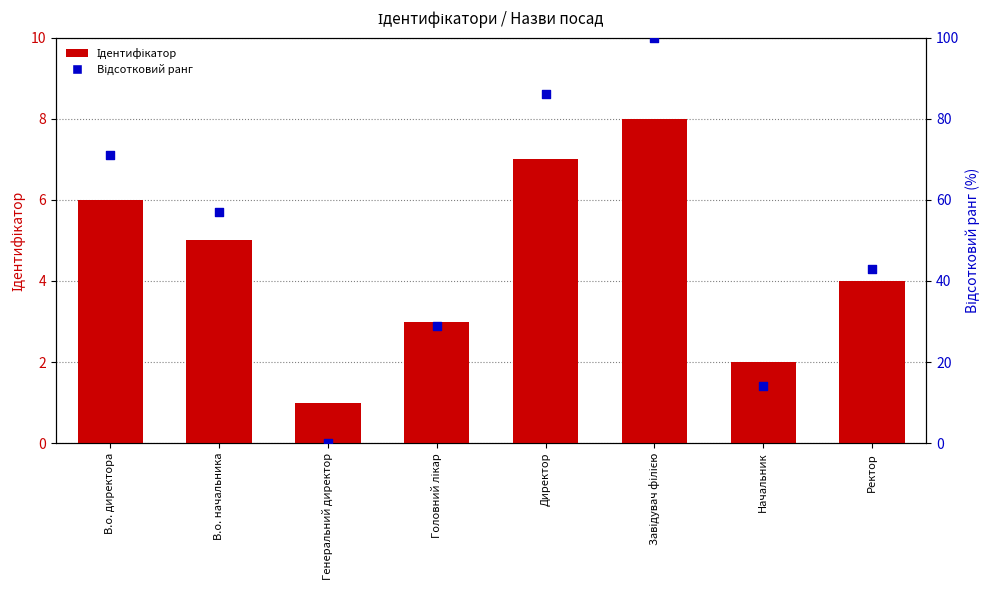

At which category is the sum across all series the highest?

Завідувач філією